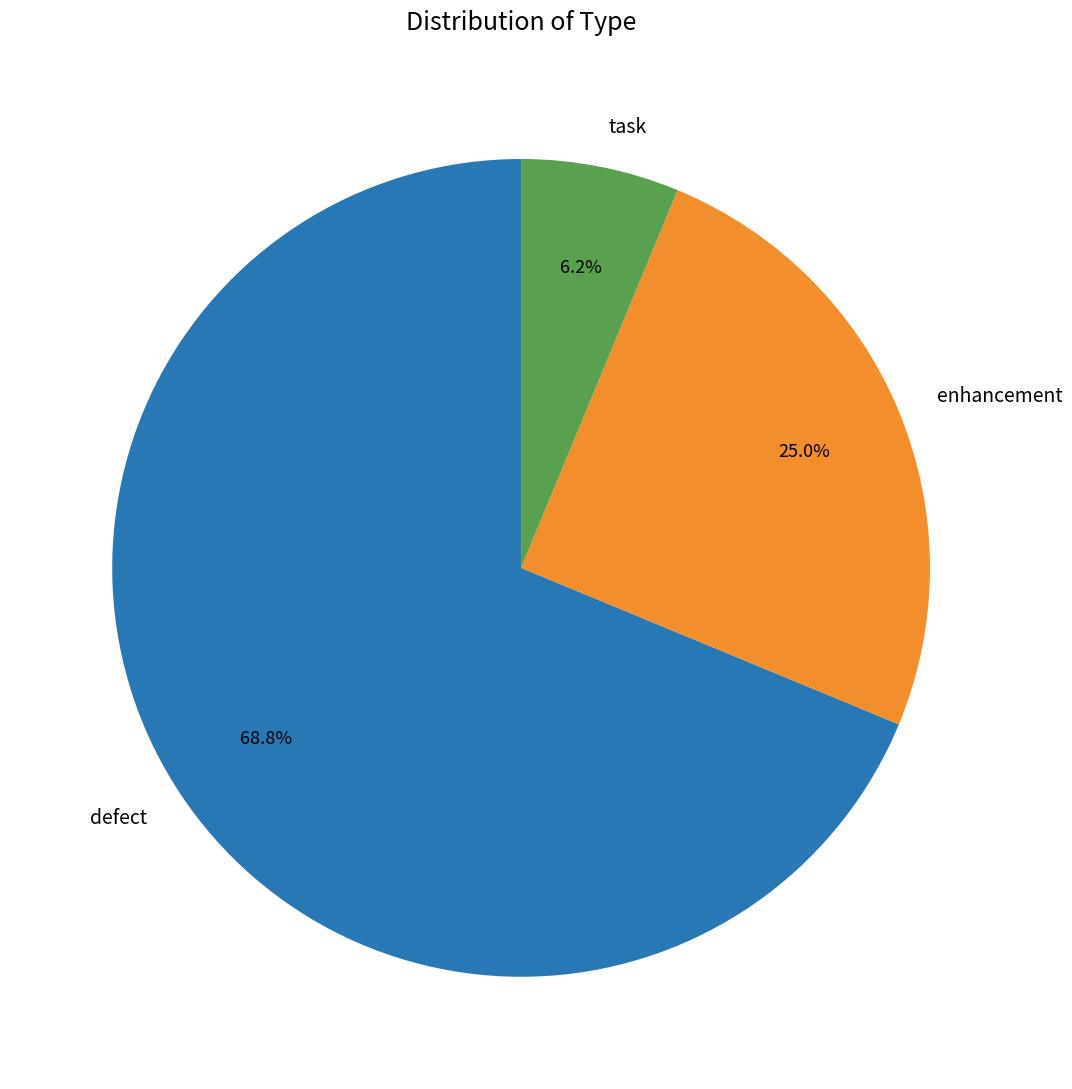

How many slices are in this pie chart?

3